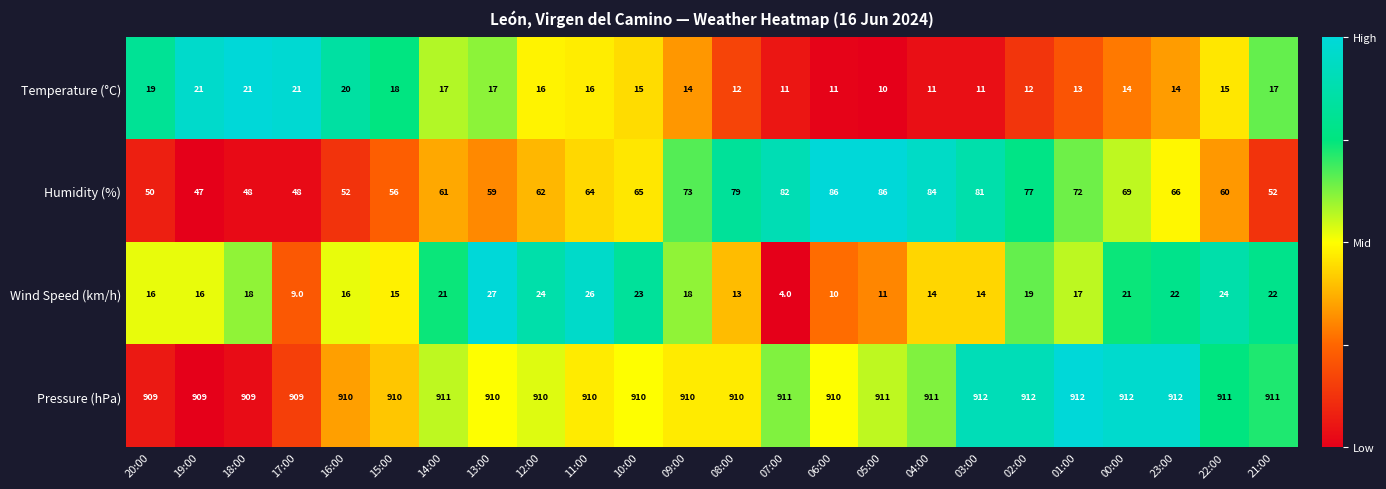

What is the sum of the Pressure (hPa) values at 05:00 and 14:00?

1822